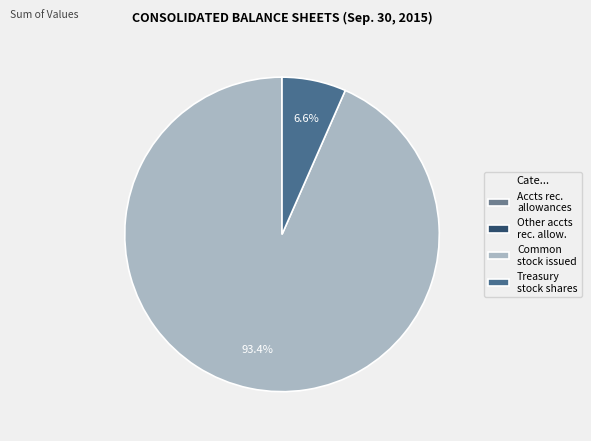

Which slice represents more than half of the pie?

Common stock issued